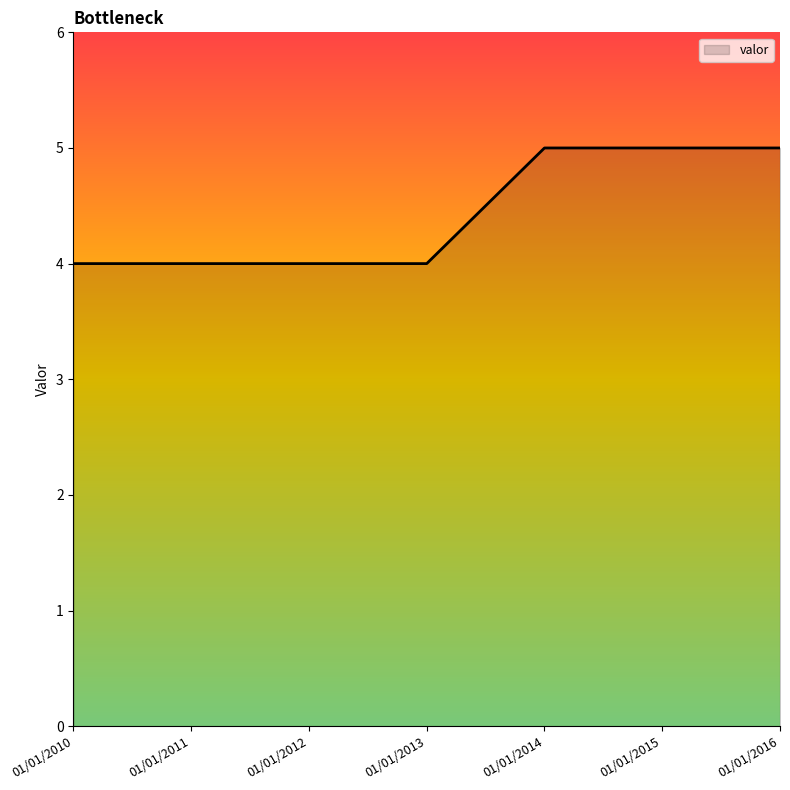

The value at 01/01/2013 is 6. True or false?

False